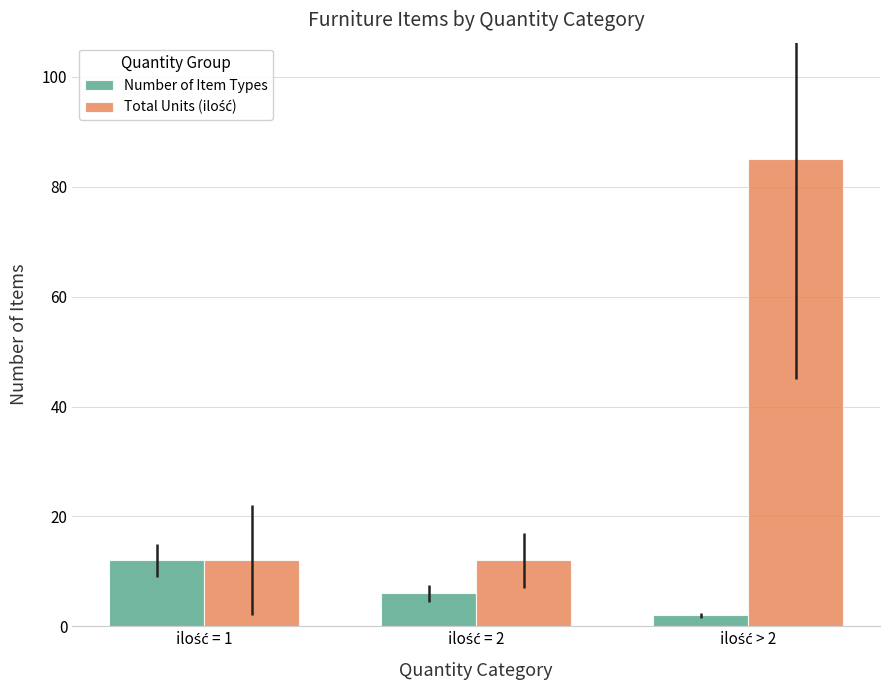

How many data points does each series have?

3